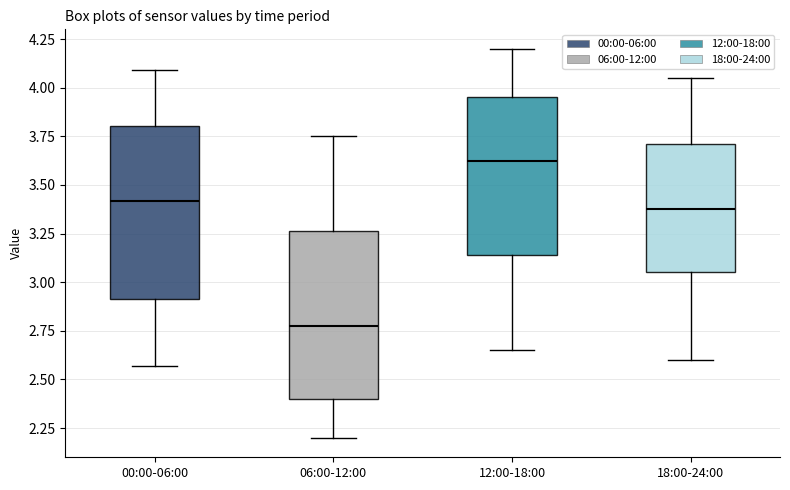

Which box's median line is the lowest?

06:00-12:00